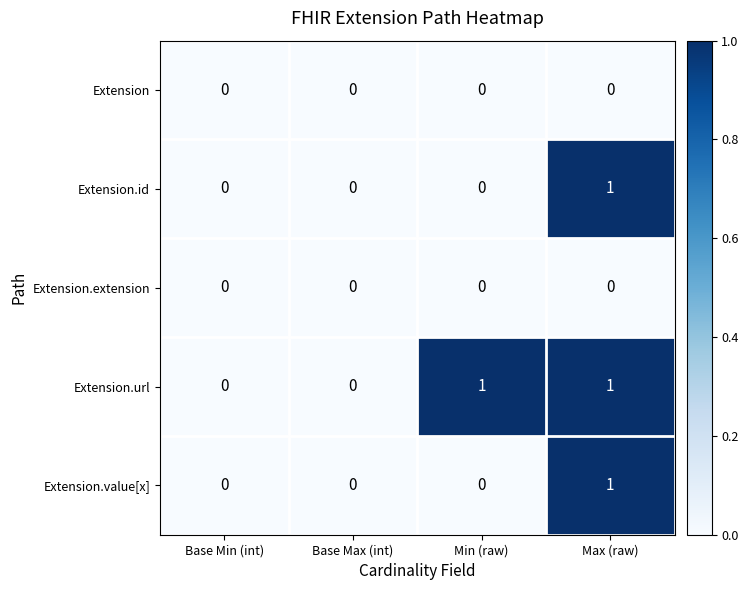

The value of Extension.extension at Base Min (int) is 0. True or false?

True